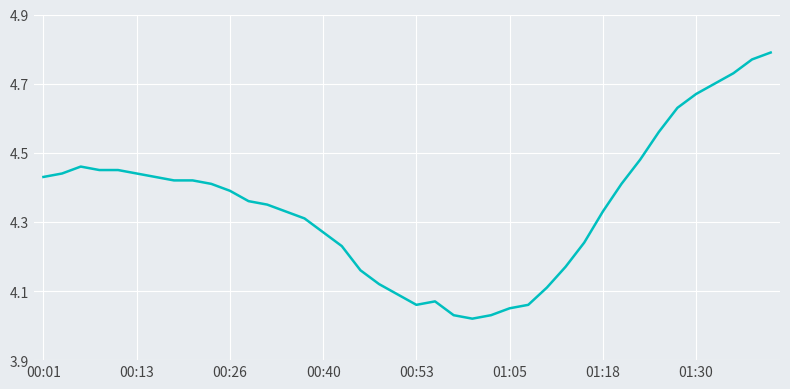

True or false: the data has more than 0 interior local peaks.

True